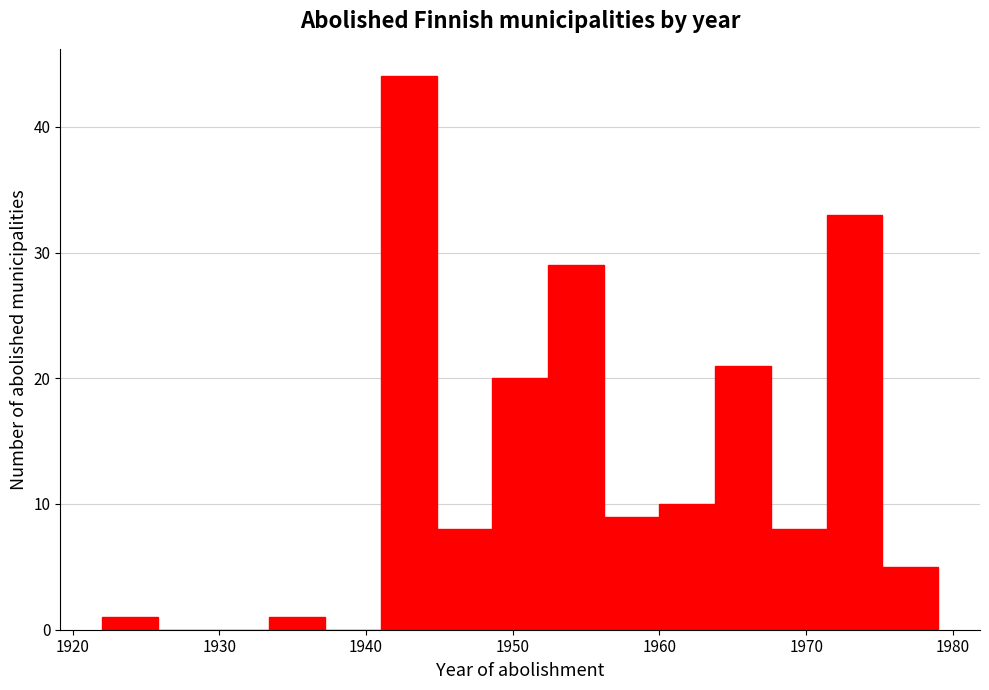

Read against the x-axis, roughly where is the centre of the tallest bar?

1943